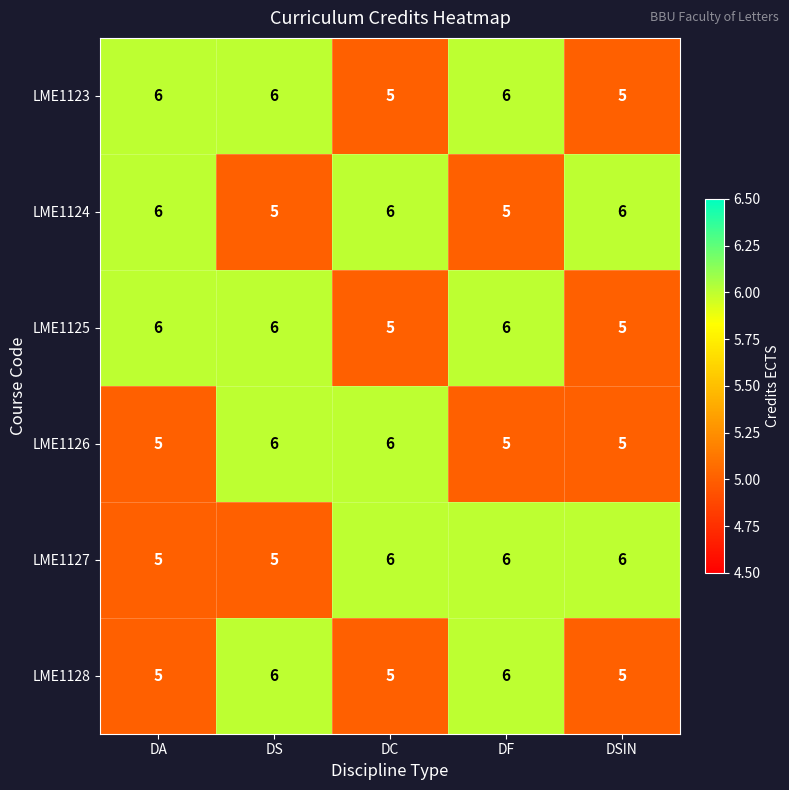

Count the number of categories in the chart.

5